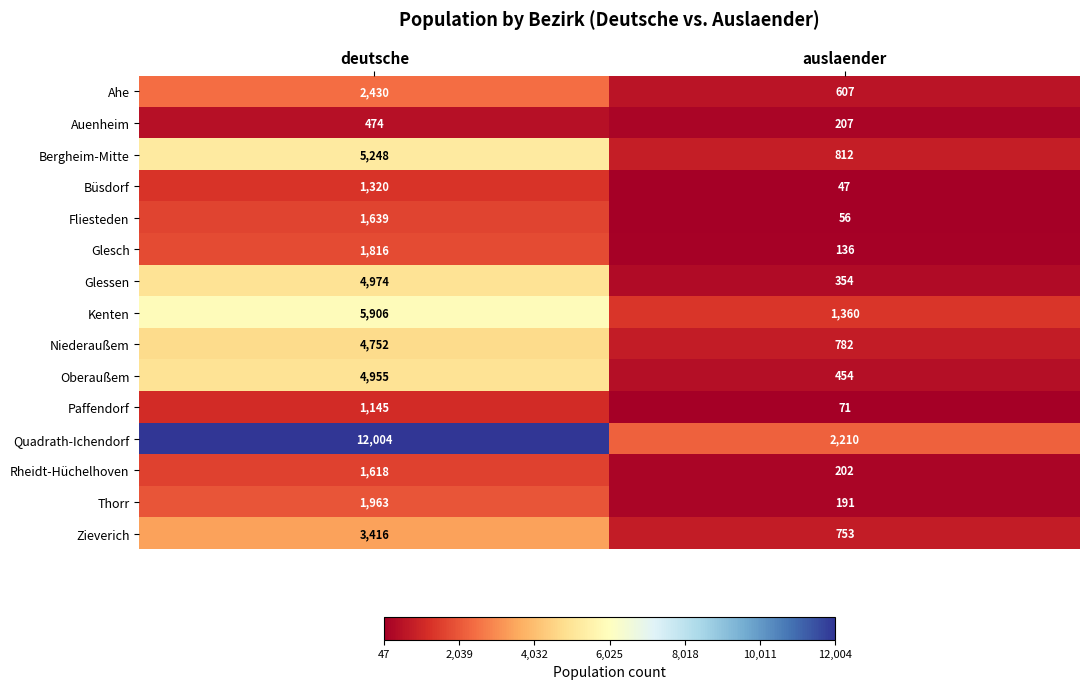

Which series has the widest spread of values?

Quadrath-Ichendorf